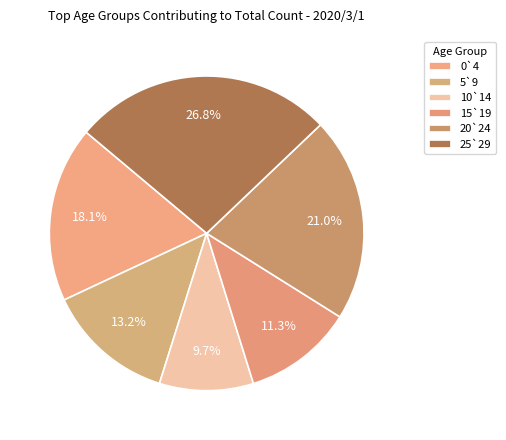

Which category has the biggest portion of the pie?

25`29